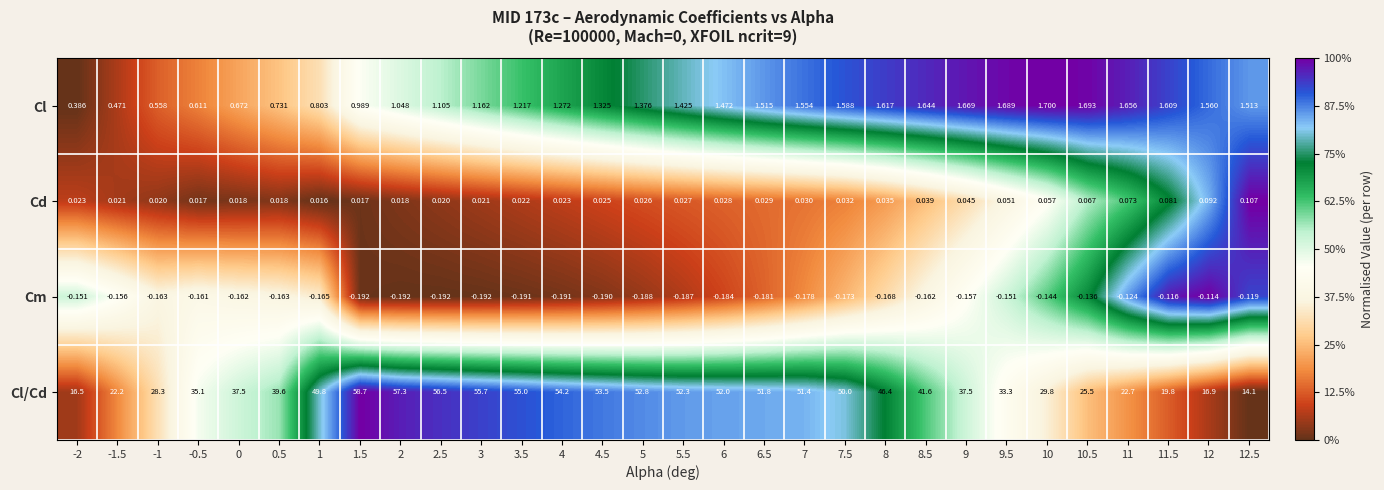

Between 2.5 and 3.5, which series saw the biggest shift?

Cl/Cd